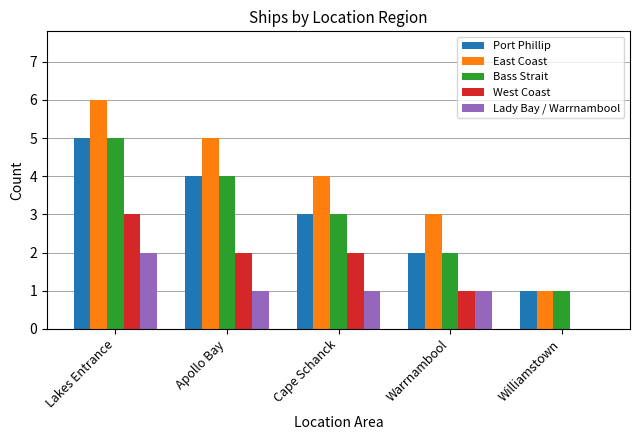

What is the sum of all Port Phillip values?

15